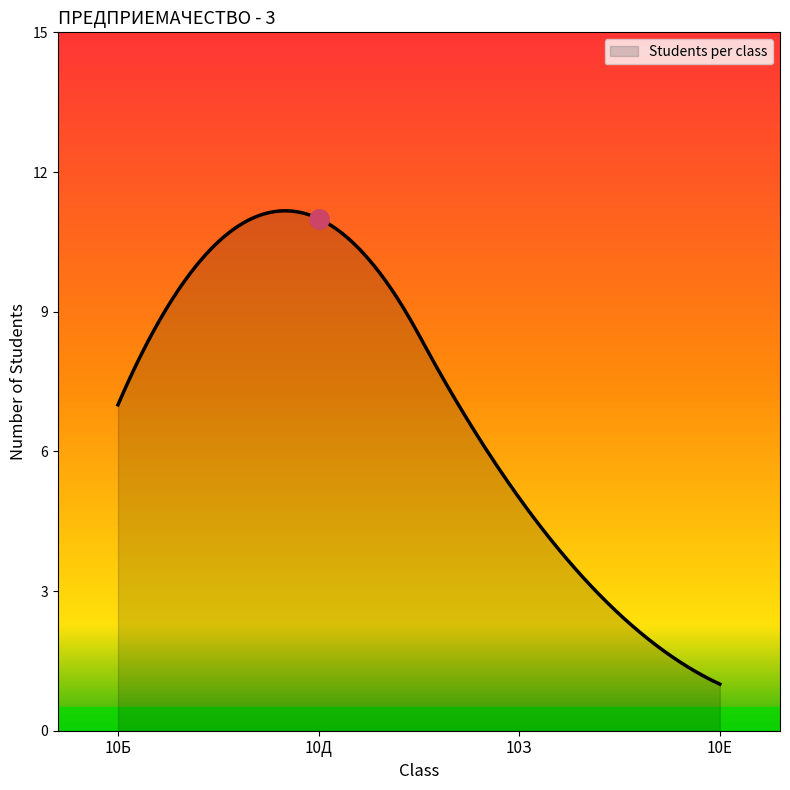

Does the chart have visible grid lines?

No